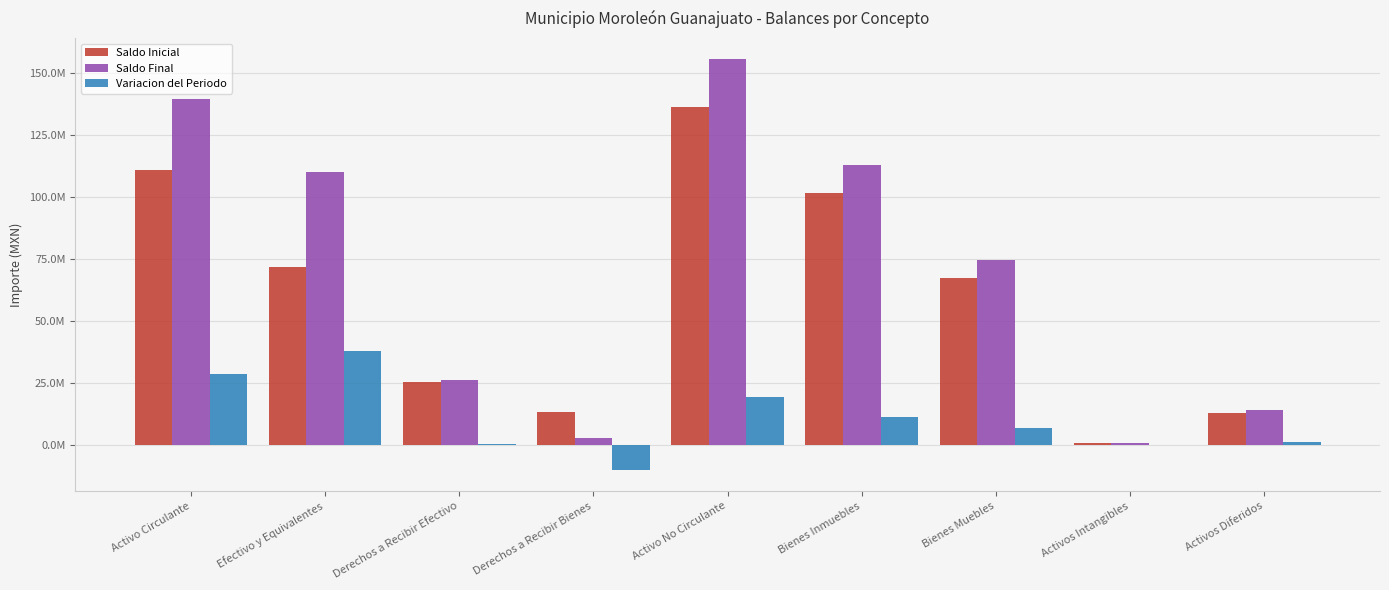

What is the label of the 4th bar from the left?

Derechos a Recibir Bienes